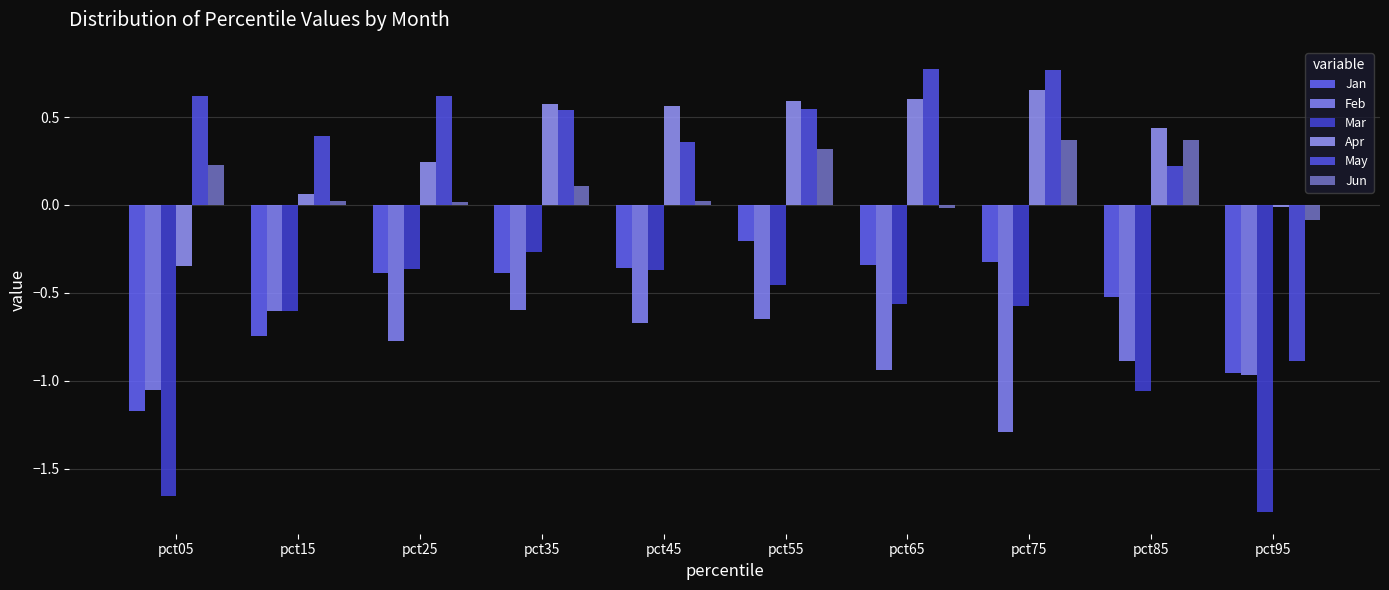

What is the spread (max minus min) of values at pct75?

2.1